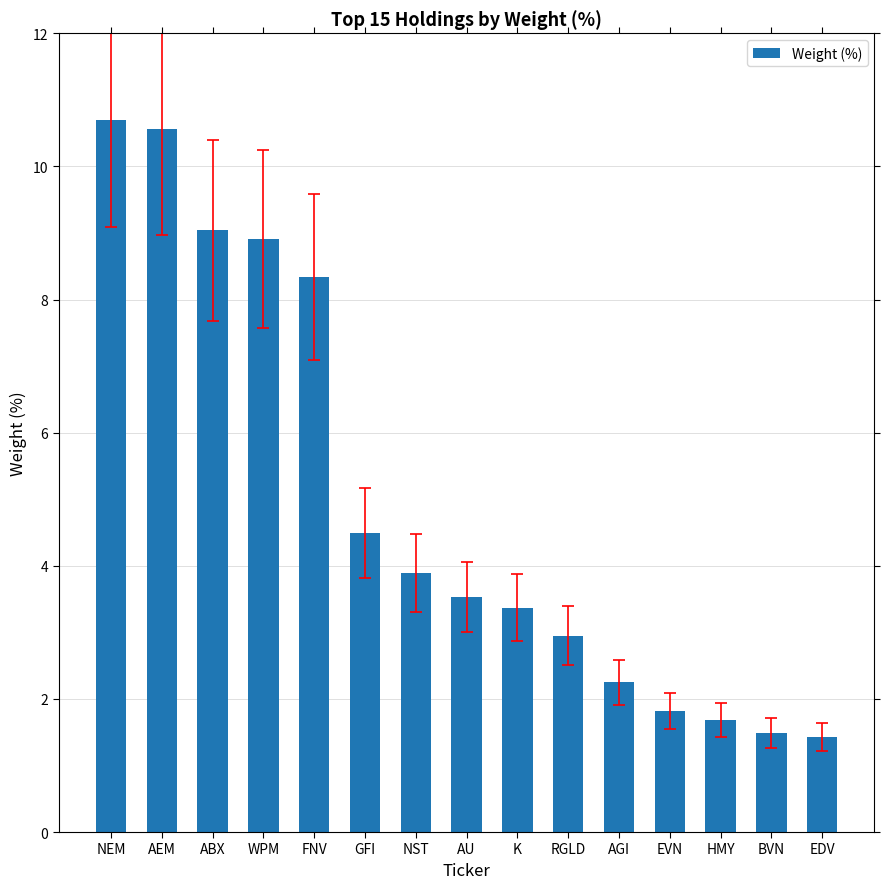

Is it true that the value at NEM is 15.4?

False